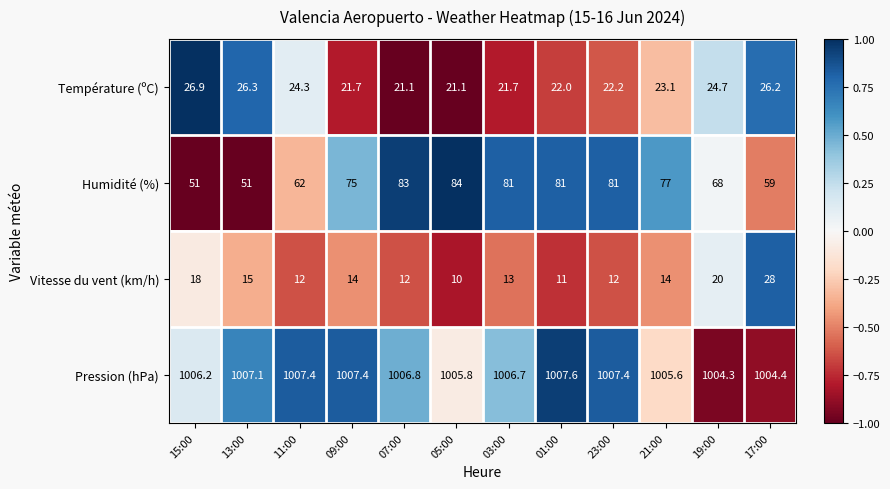

What is the maximum value shown in the chart?

1007.6